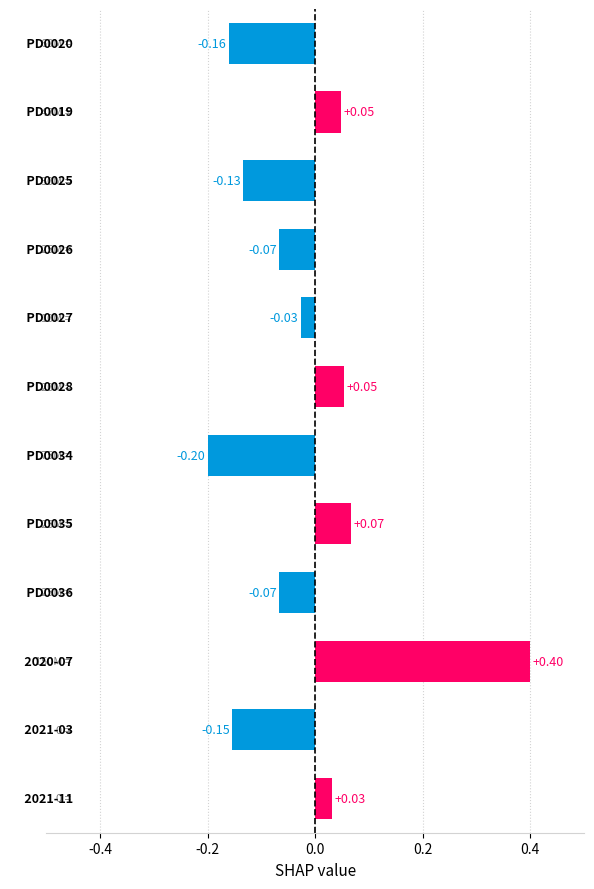

How many values are above zero?

5